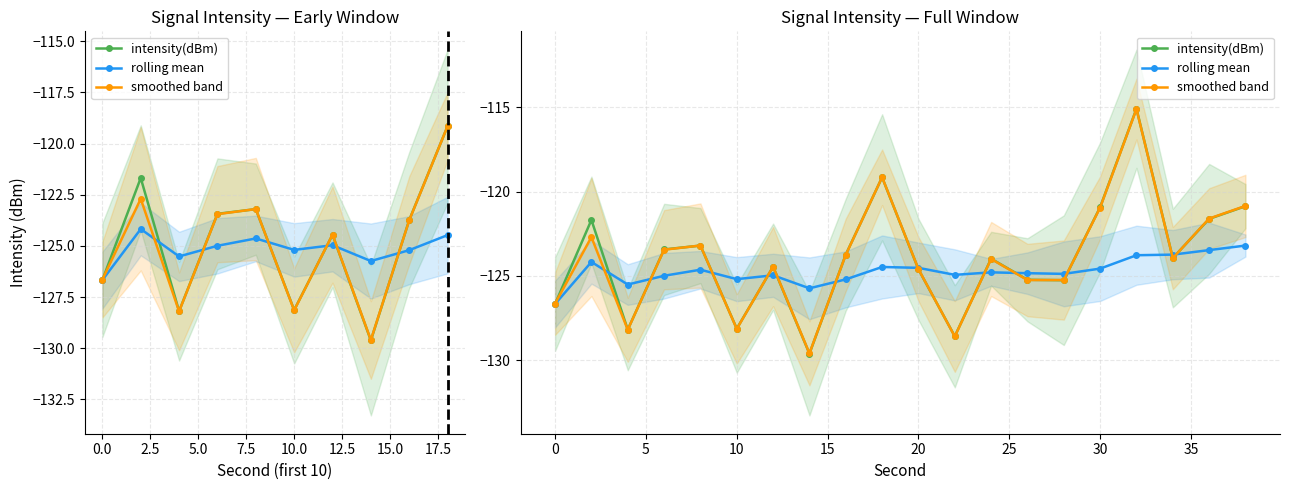

True or false: smoothed band and intensity(dBm) cross at least once.

True